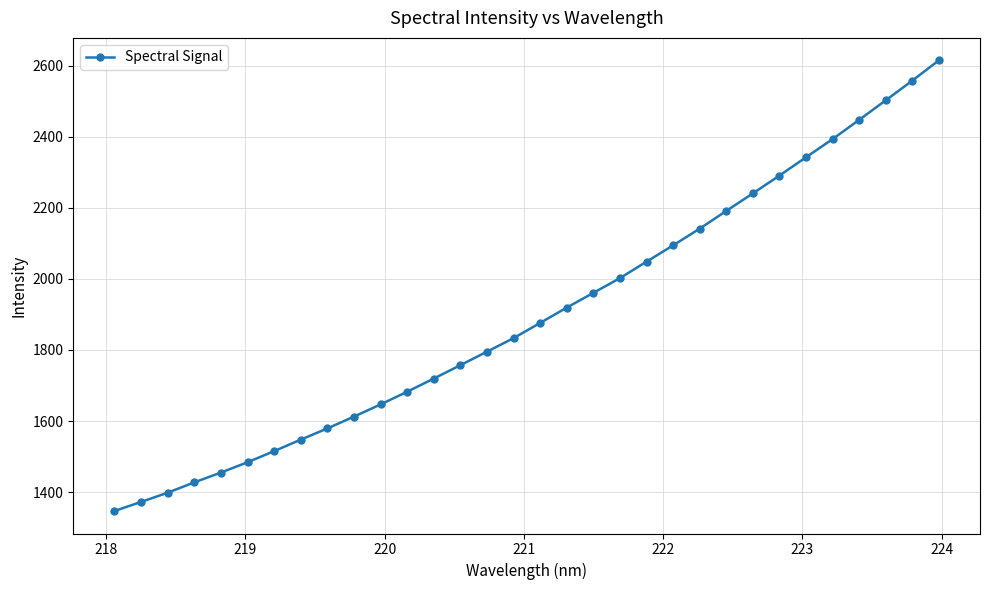

What is the value of the 15th point from the left?

1795.2